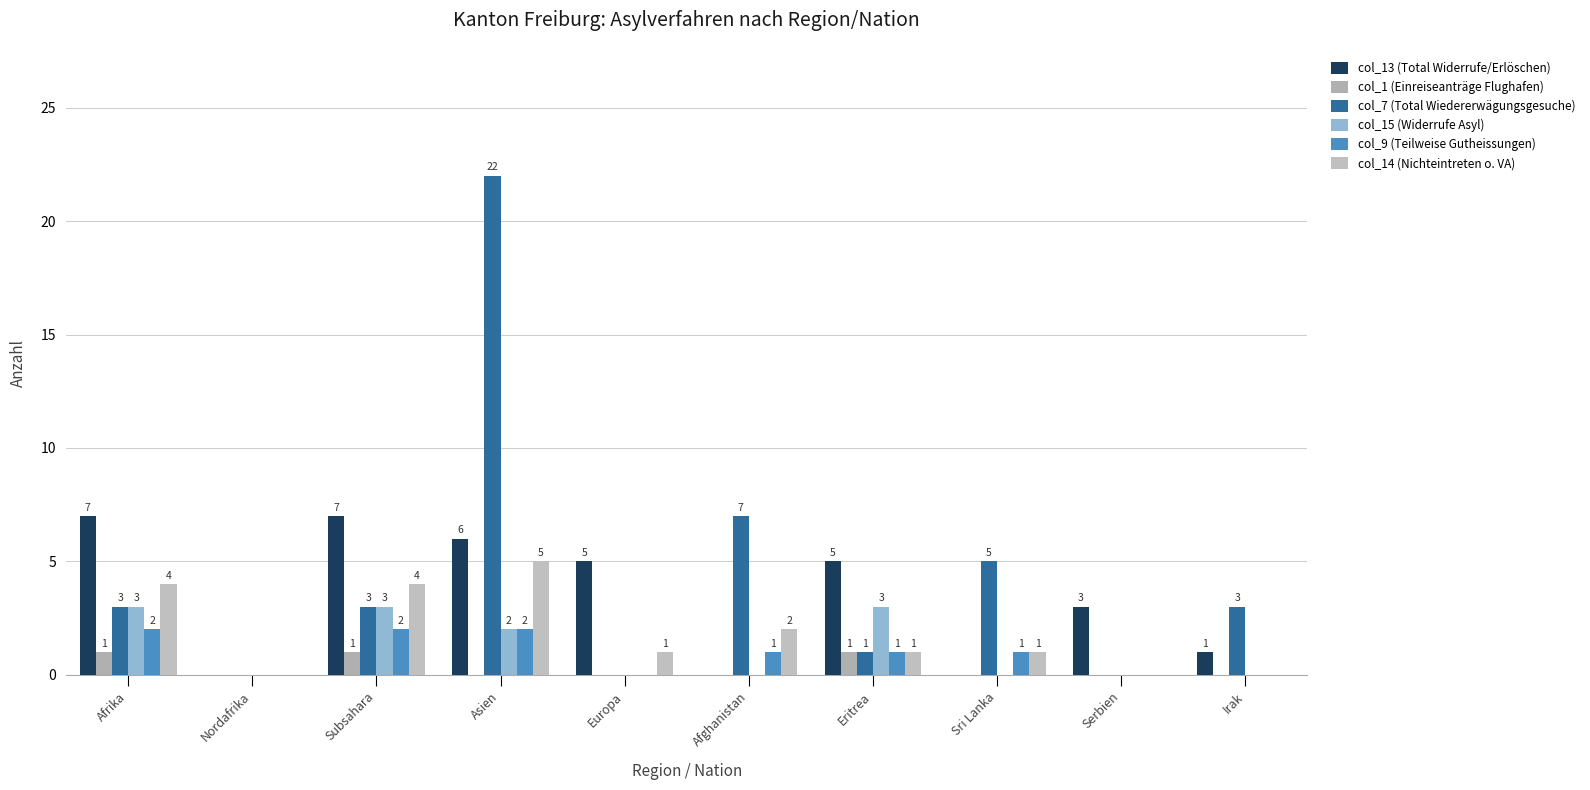

At which label does col_14 (Nichteintreten o. VA) reach its minimum?

Nordafrika